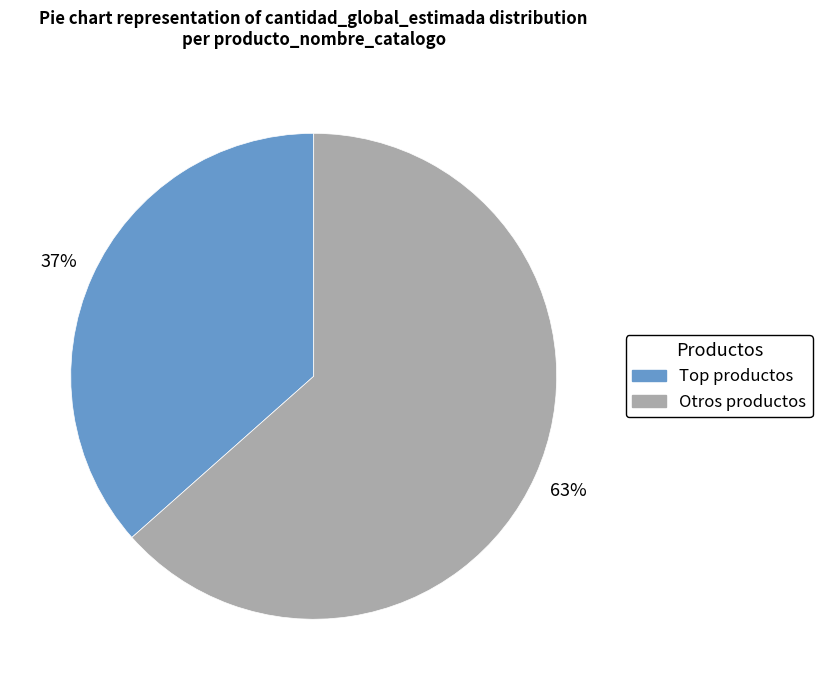

To the nearest percent, what is the average slice percentage?

50%